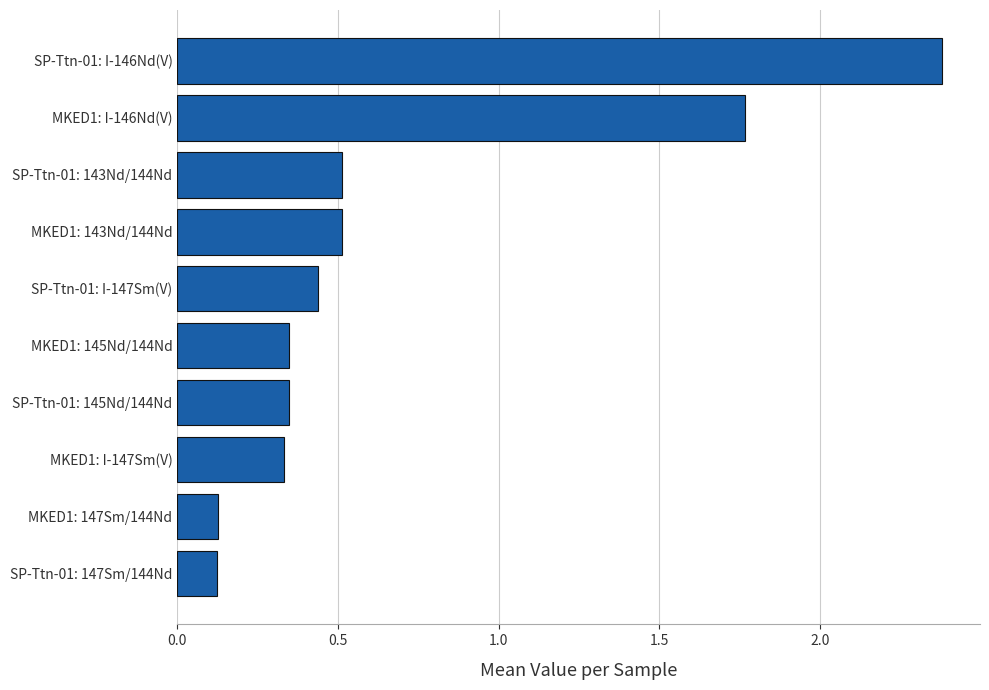

What is the difference between the maximum and second lowest values?

2.3